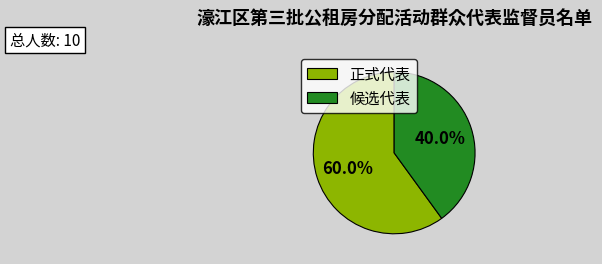

What percentage do 正式代表 and 候选代表 together represent?

100.0%